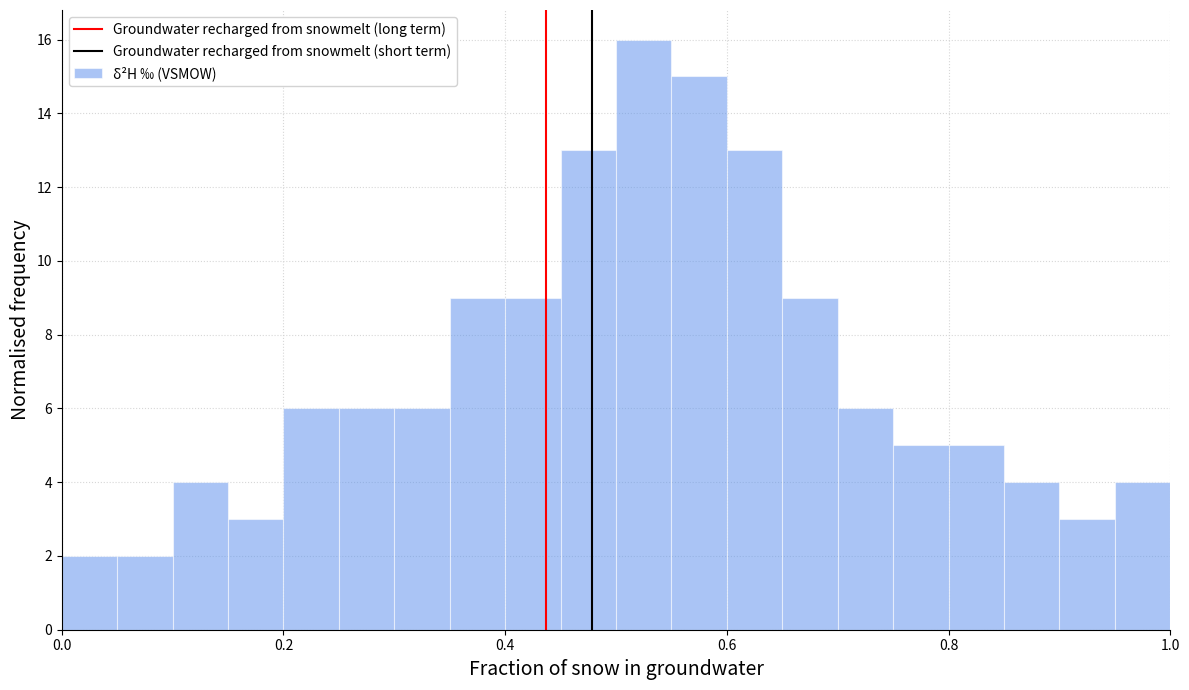

Read against the x-axis, roughly where is the centre of the tallest bar?

0.52